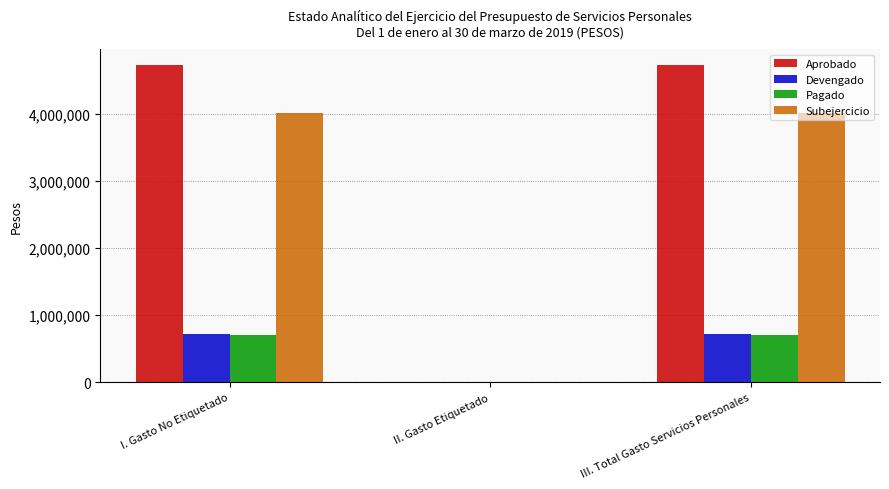

What is the sum of all Subejercicio values?

8014819.2